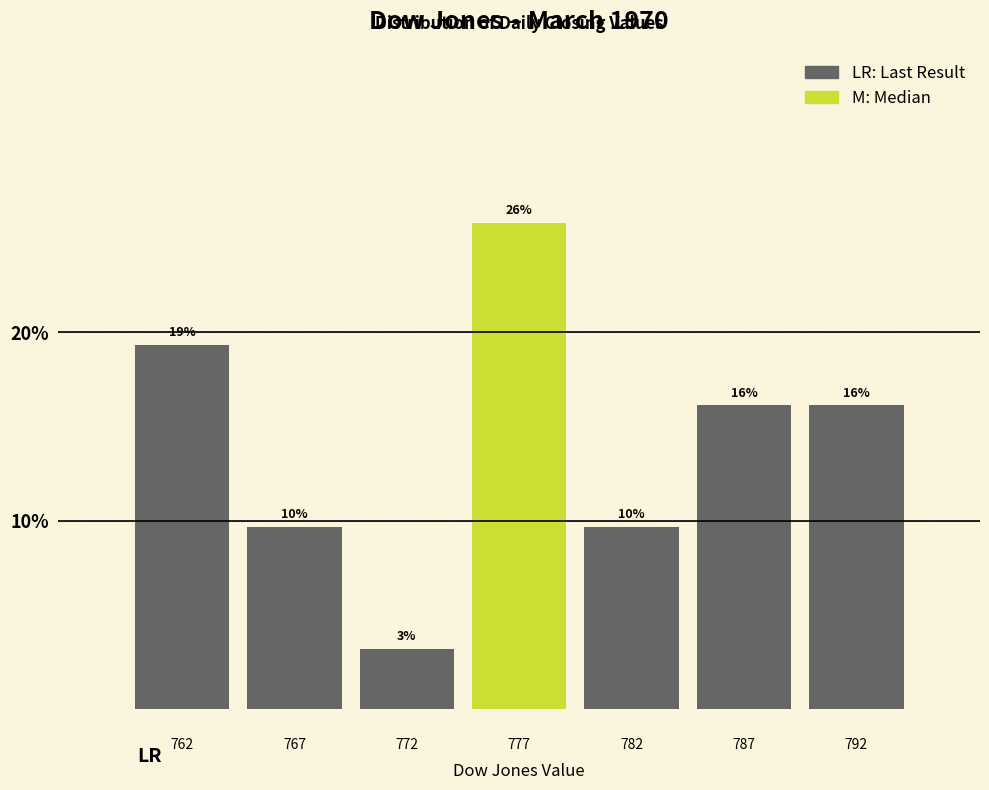

Does the chart contain any negative values?

No